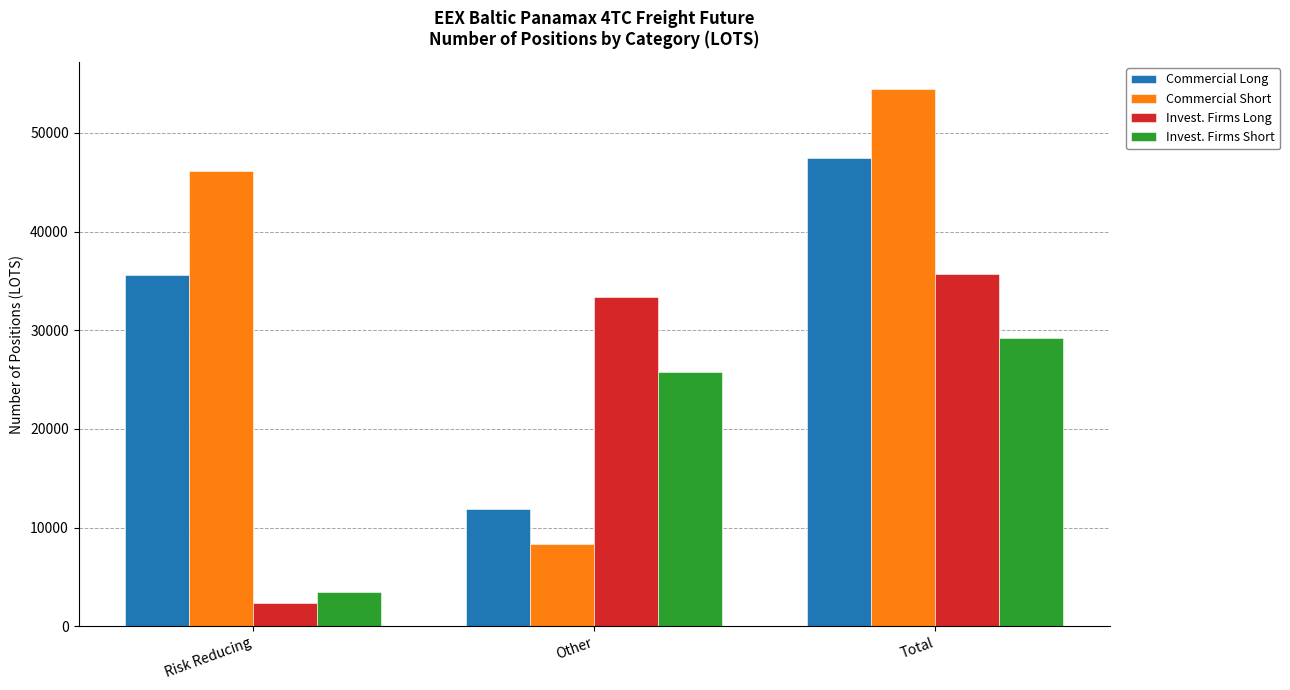

Is the value of Commercial Short at Risk Reducing greater than the value of Invest. Firms Long at Total?

Yes